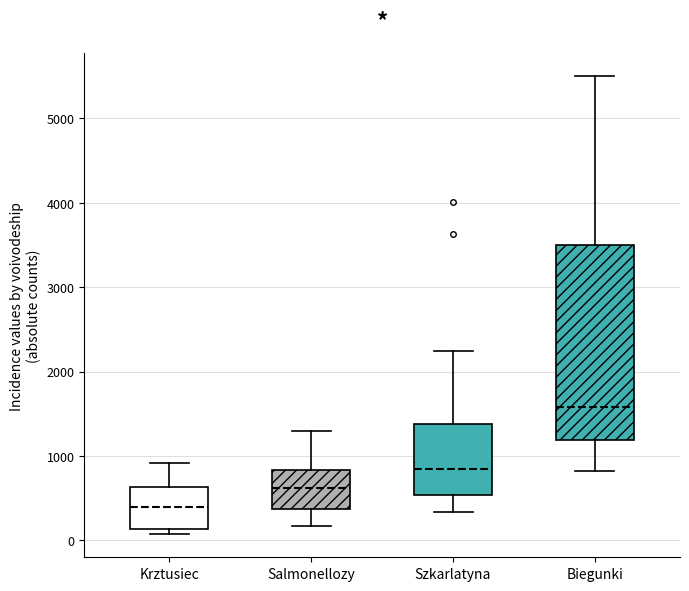

Reading left to right, read every box against the y-axis: the position of its median line, the range the box covers, and the ends of its whiskers. The values are not printed on the chart, so give them approximately, as read against the axis.

Krztusiec: median 400, box 100 to 600, whiskers 100 (just below the box's lower edge) to 900
Salmonellozy: median 600, box 400 to 800, whiskers 200 to 1300
Szkarlatyna: median 800, box 500 to 1400, whiskers 300 to 2200
Biegunki: median 1600, box 1200 to 3500, whiskers 800 to 5500